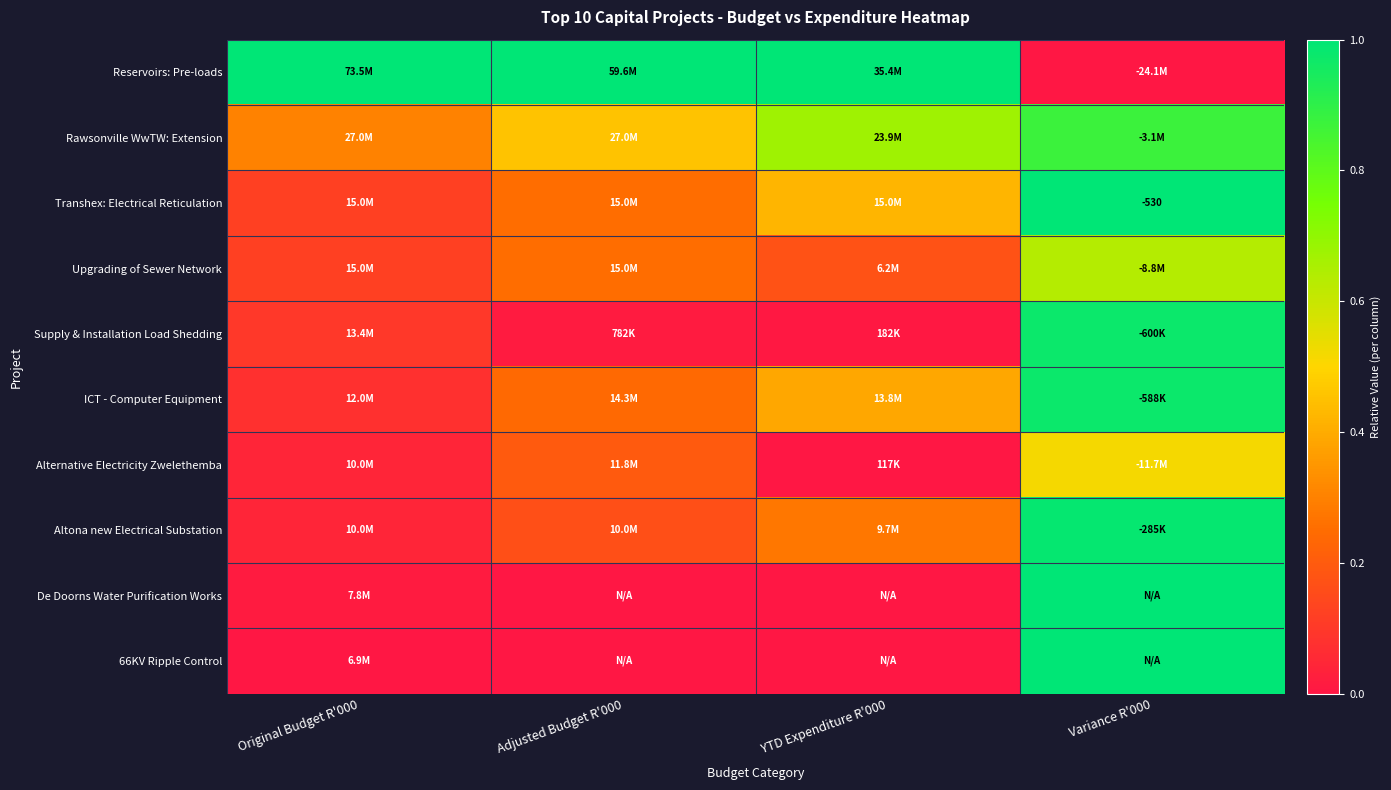

The value of Transhex: Electrical Reticulation at Adjusted Budget R'000 is 0.1. True or false?

False